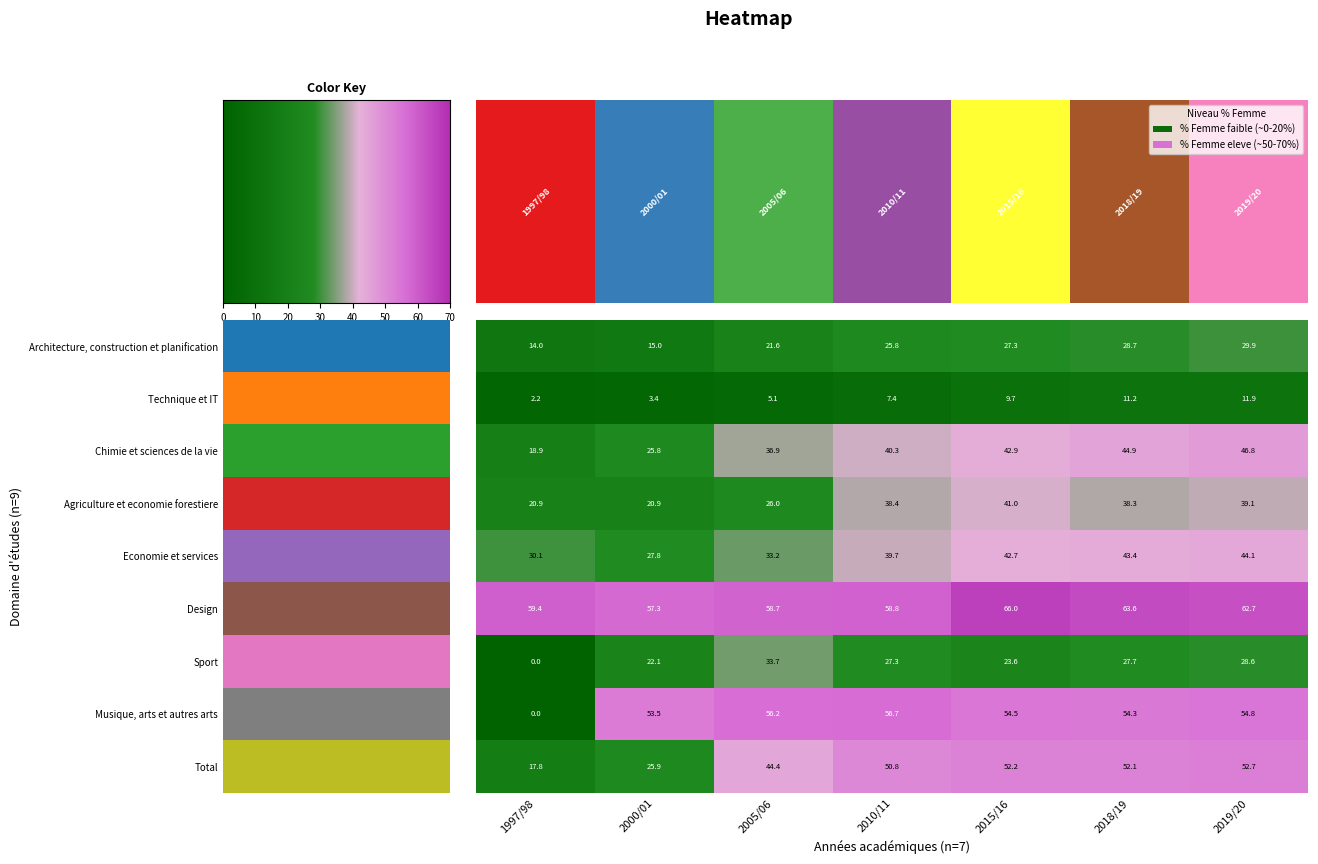

How many series are shown in this chart?

9